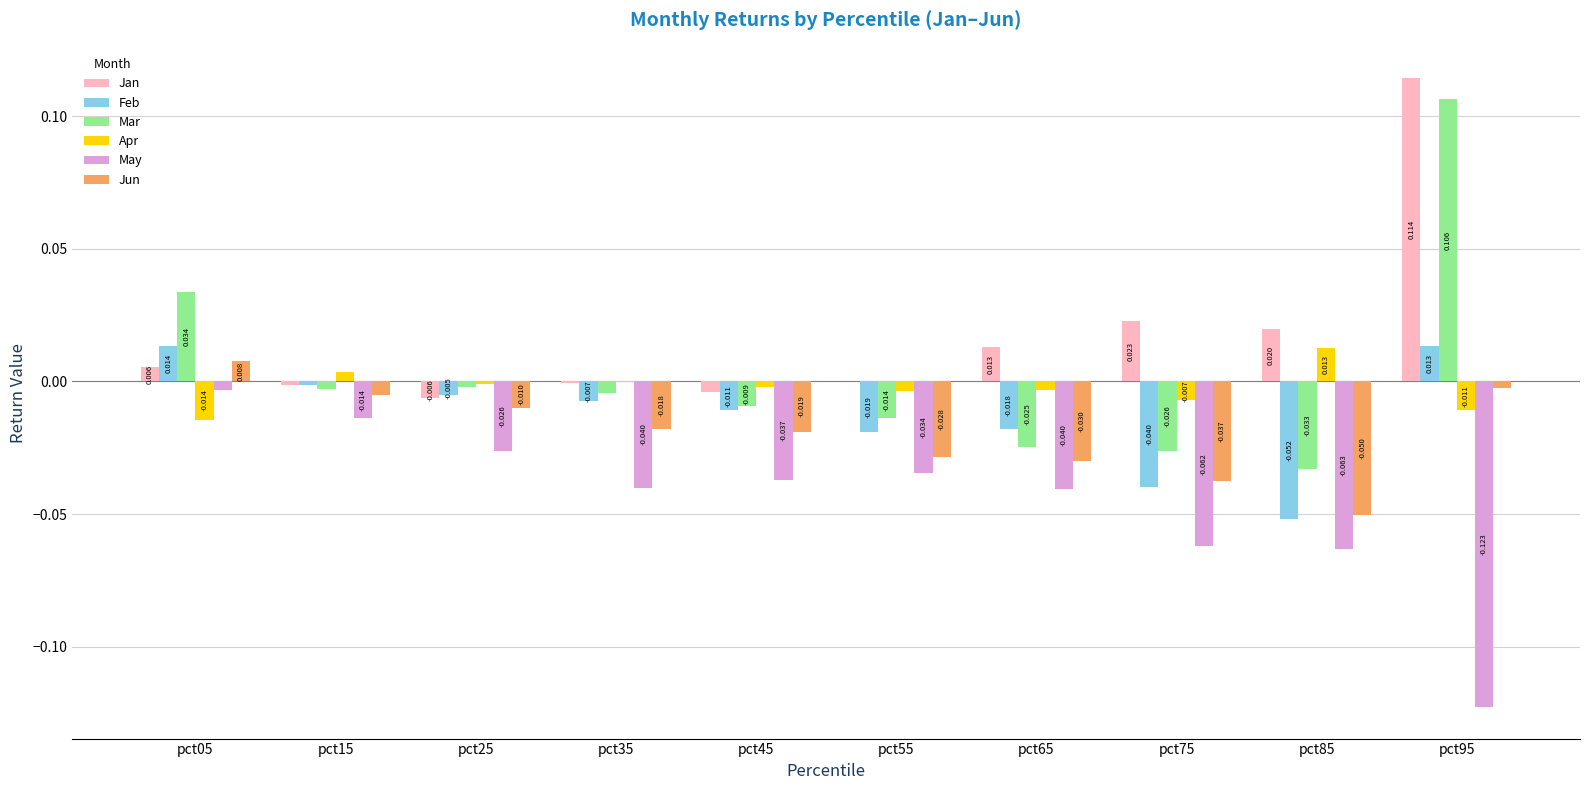

Which series changed the most between pct25 and pct55?

Jun